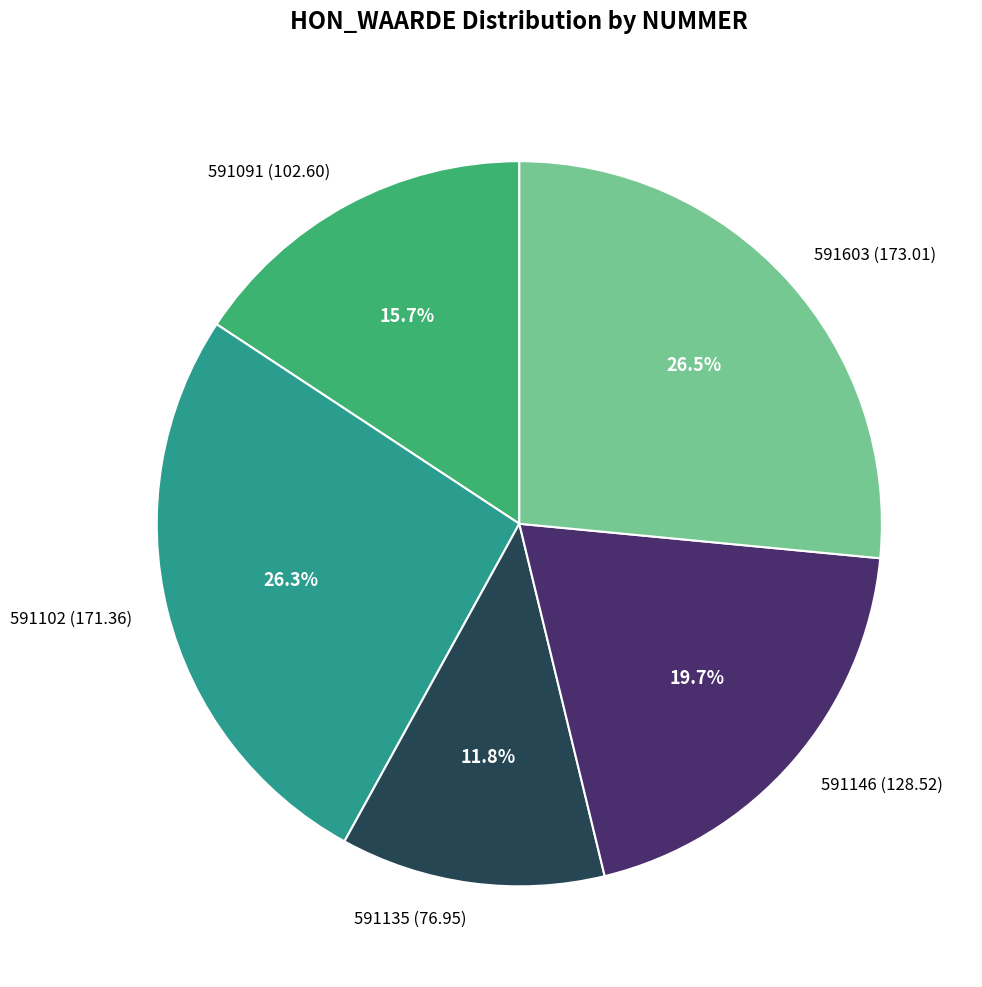

Approximately how many times larger is the value at 591603 compared to 591135?

2.2